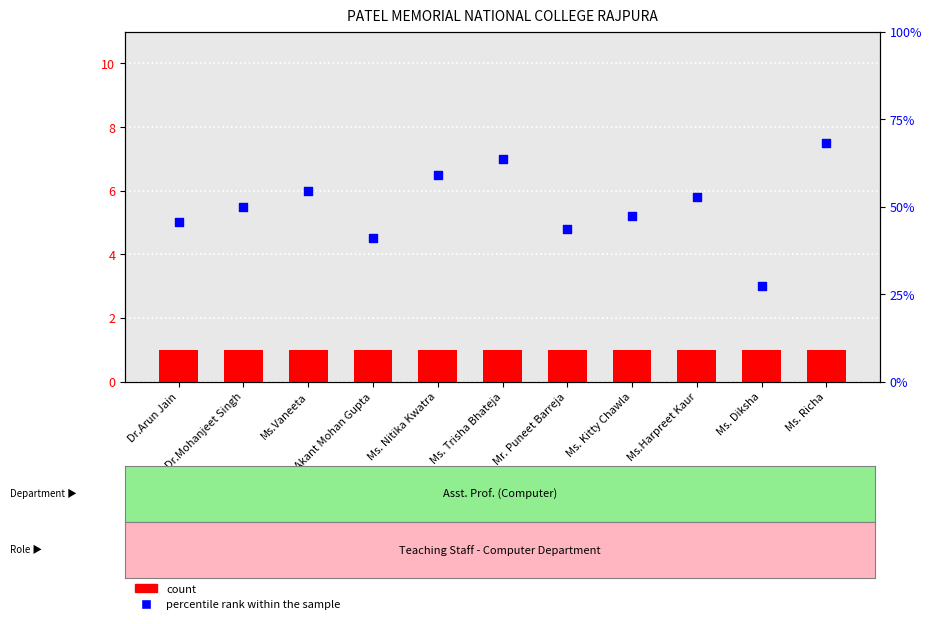

What is the total value across all series at Ms. Trisha Bhateja?

8.0